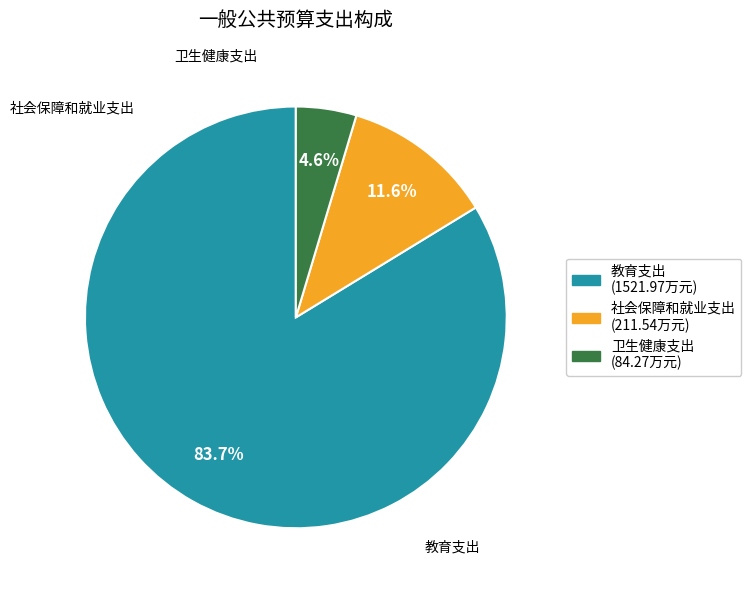

What is the total percentage of 社会保障和就业支出 and 教育支出?

95.4%